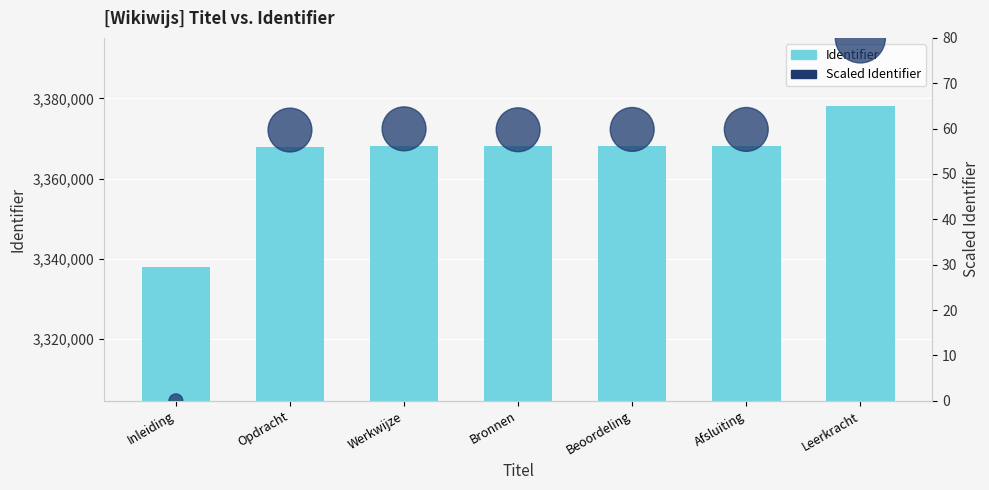

At how many categories does at least one series exceed 233880?

7